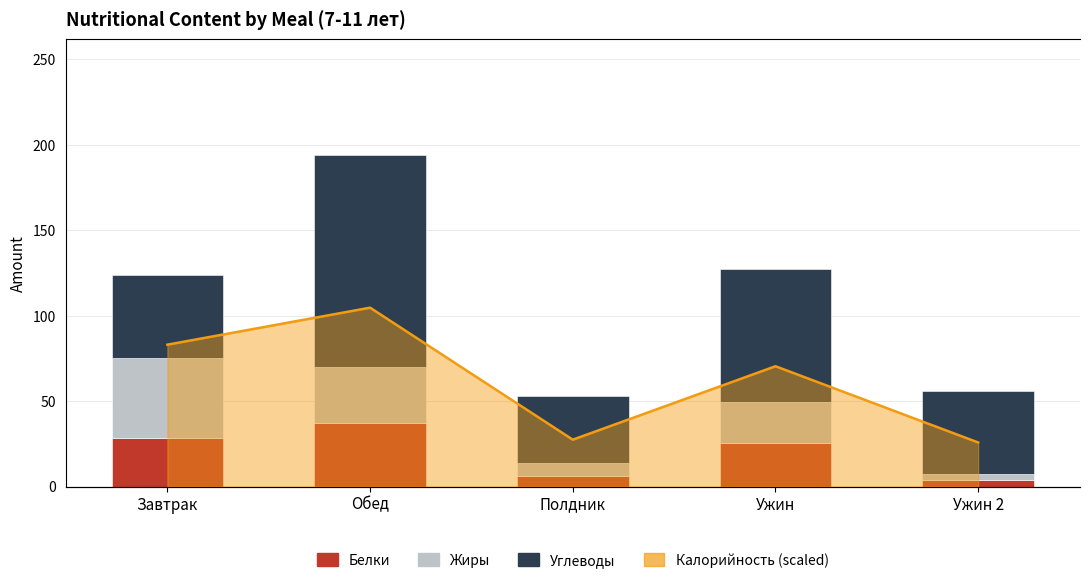

What is the average value of the Белки series?

20.2